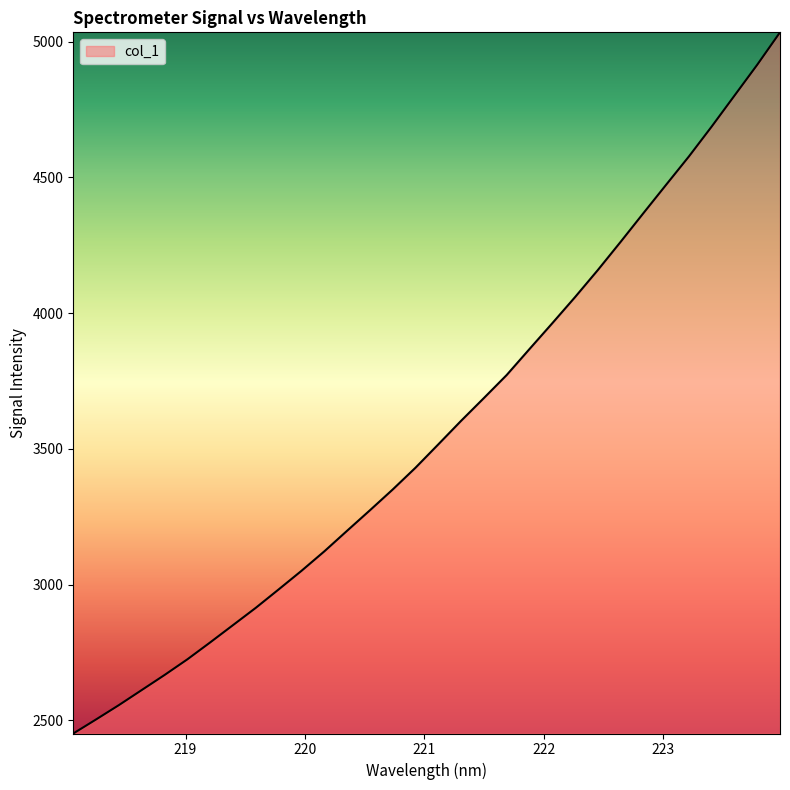

What is the difference between the maximum and minimum values?

2583.7